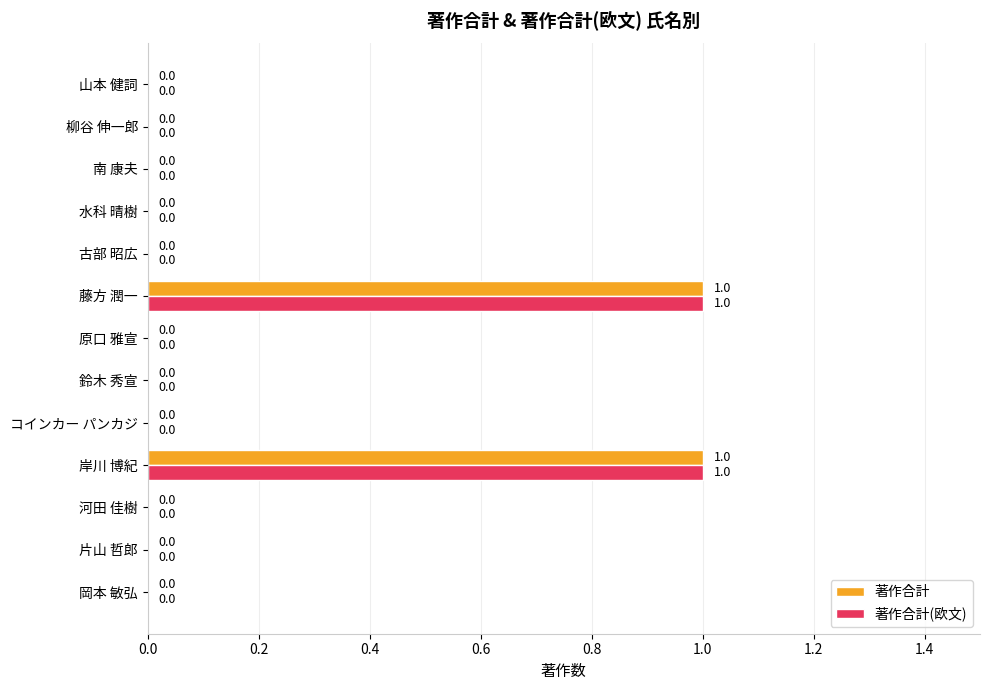

How many 著作合計 values are between 0 and 1?

13